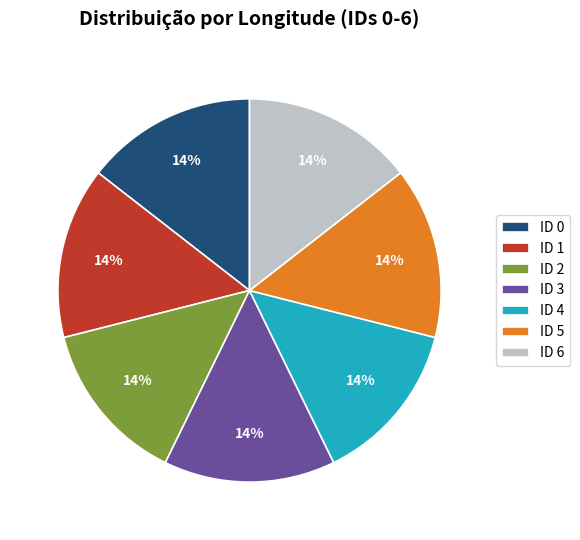

What percentage is the ID 5 slice, to the nearest percent?

14%